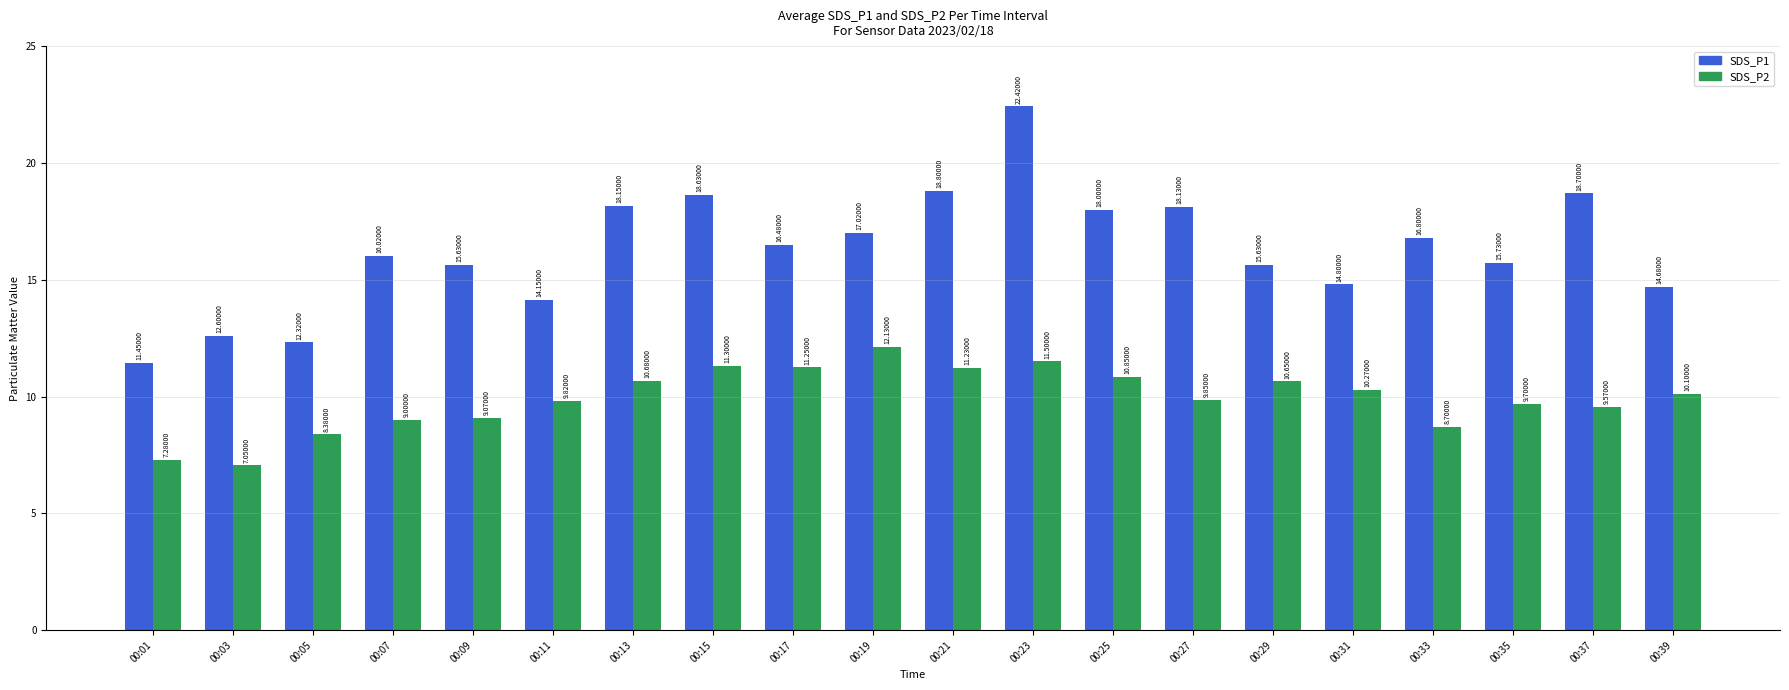

The SDS_P1 series shows 12.3 at 00:05. True or false?

True